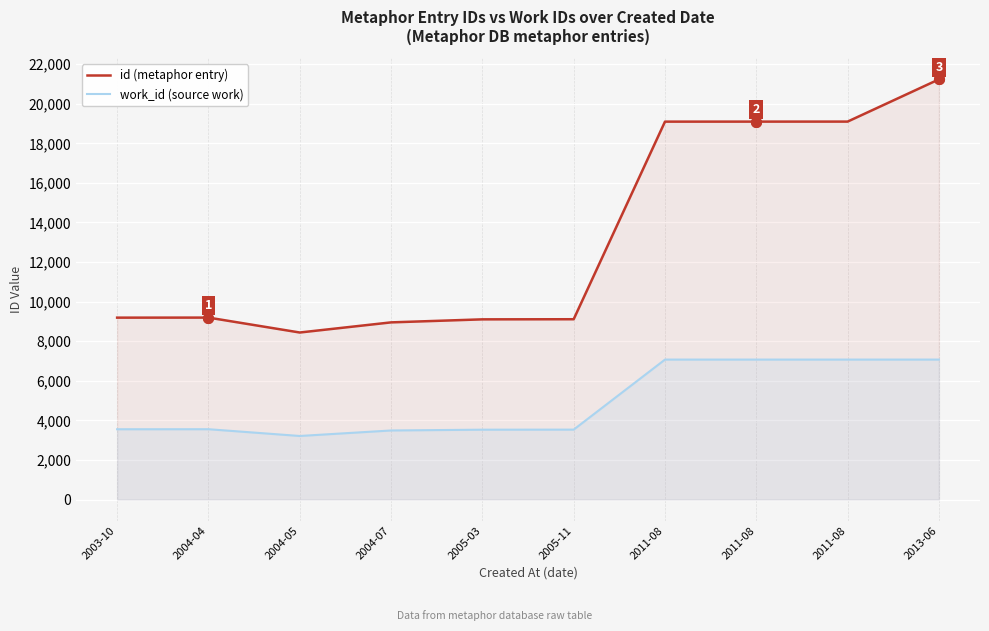

What is the lowest value of the work_id (source work) series?

3211